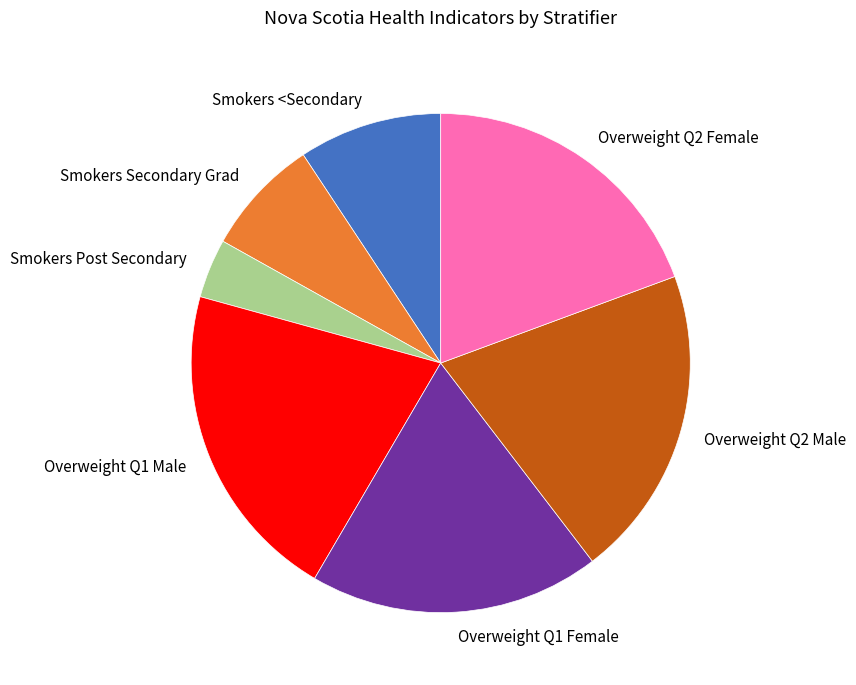

Combined, do Smokers Secondary Grad and Overweight Q1 Male account for over 50%?

No